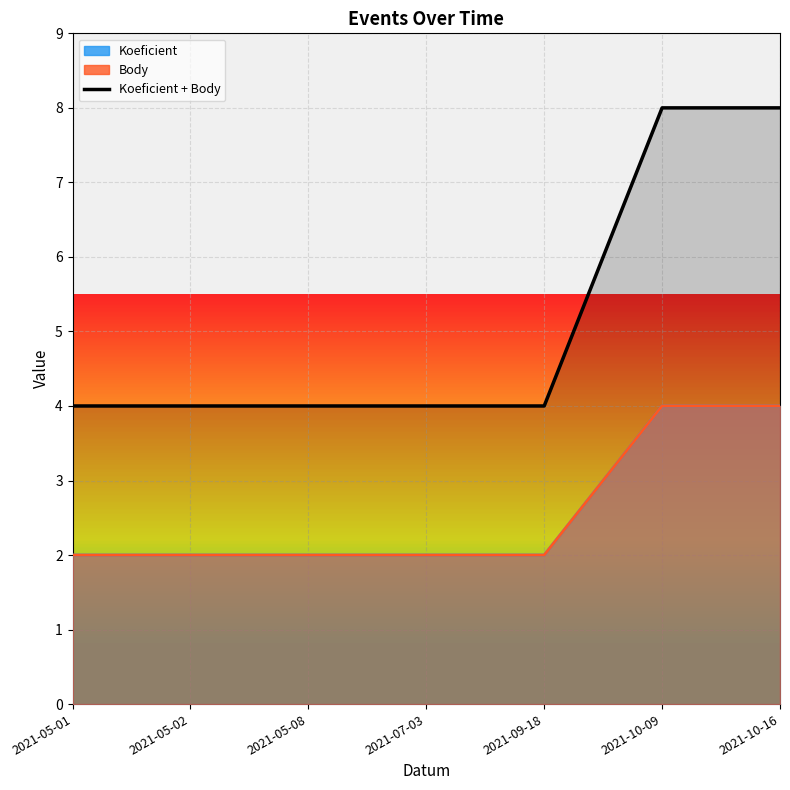

The value at 2021-07-03 is 6. True or false?

False